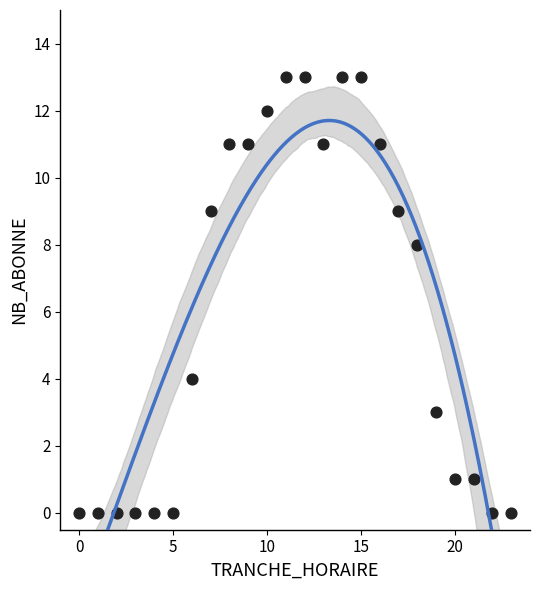

What is the range of X values (max minus min)?

23